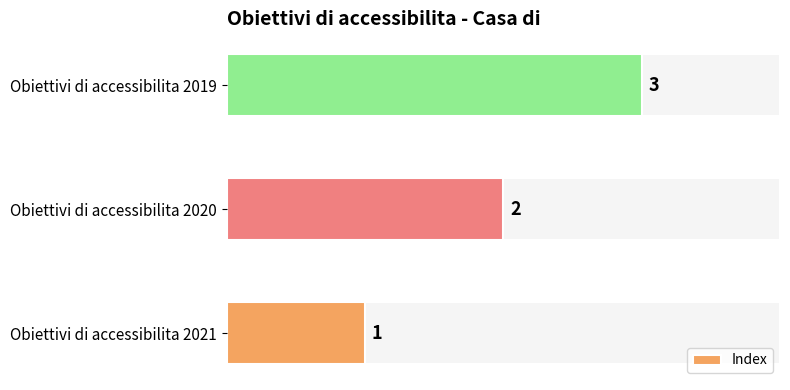

What is the difference between the maximum and minimum values?

2